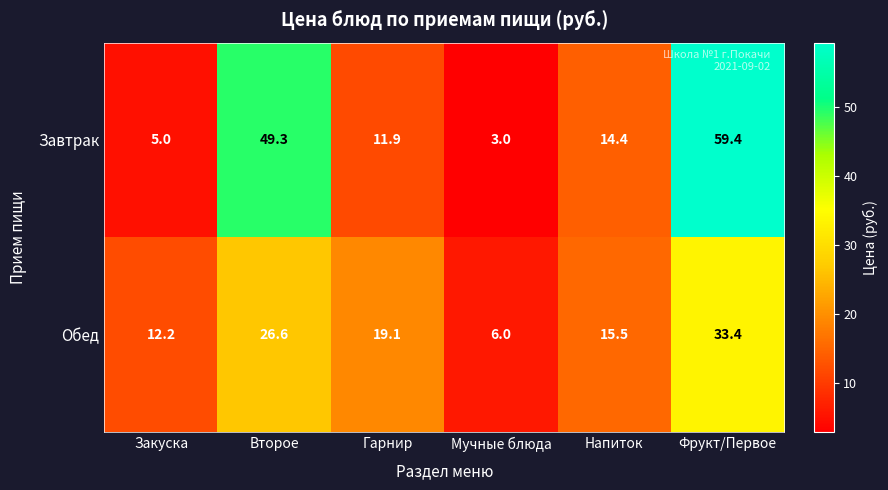

Reading left to right, list all the values displayed in this chart.

Завтрак: 5.0	49.3	11.9	3.0	14.4	59.4
Обед: 12.2	26.6	19.1	6.0	15.5	33.4